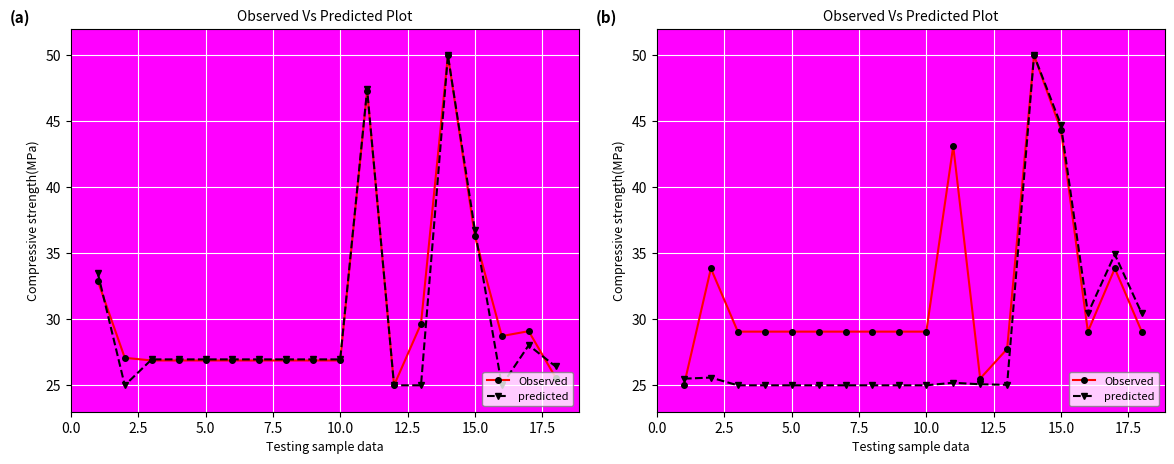

What is the sum of all predicted values?

516.9